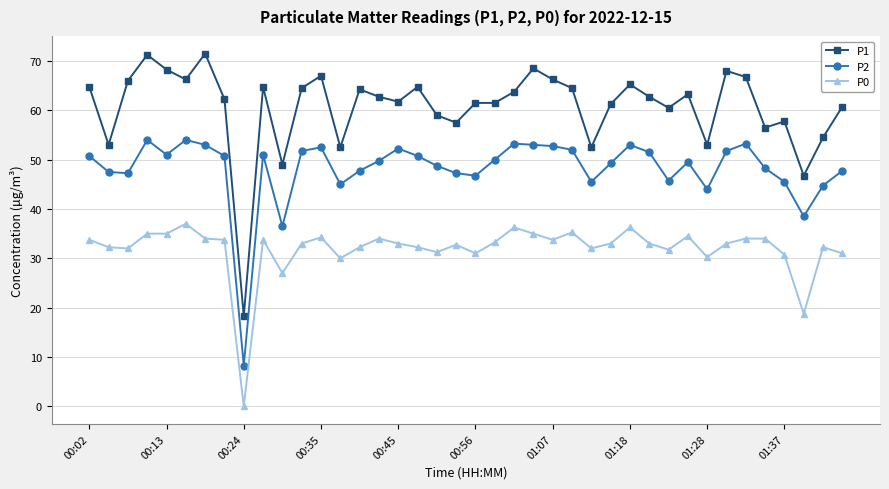

Count the number of data series in this chart.

3